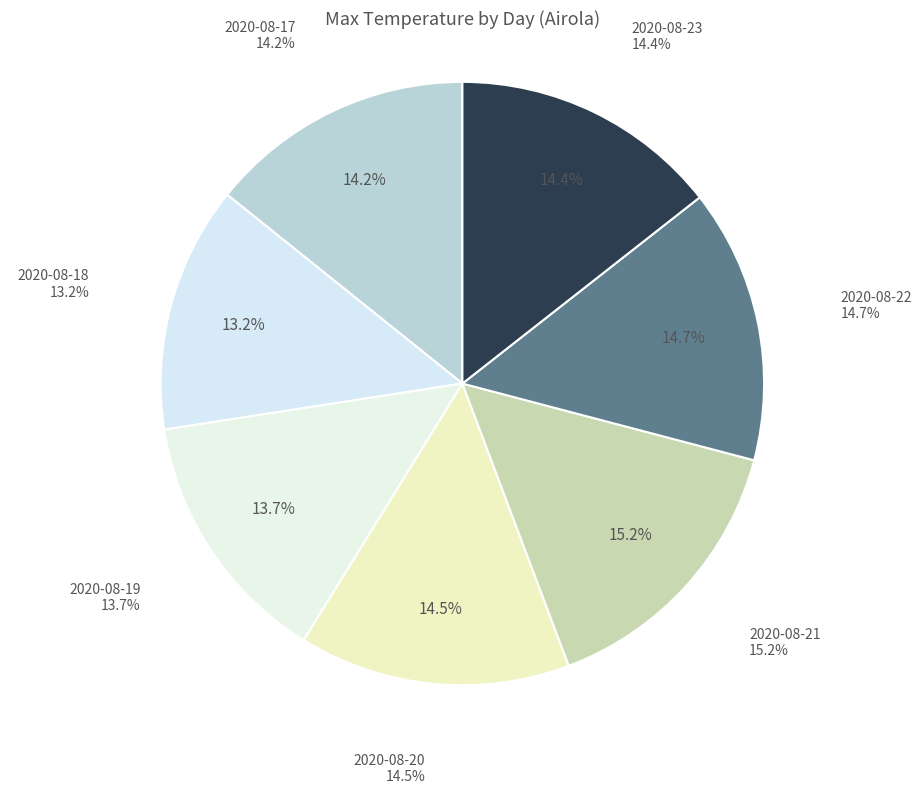

To the nearest percent, what is the difference between the largest and smallest slice percentages?

2%